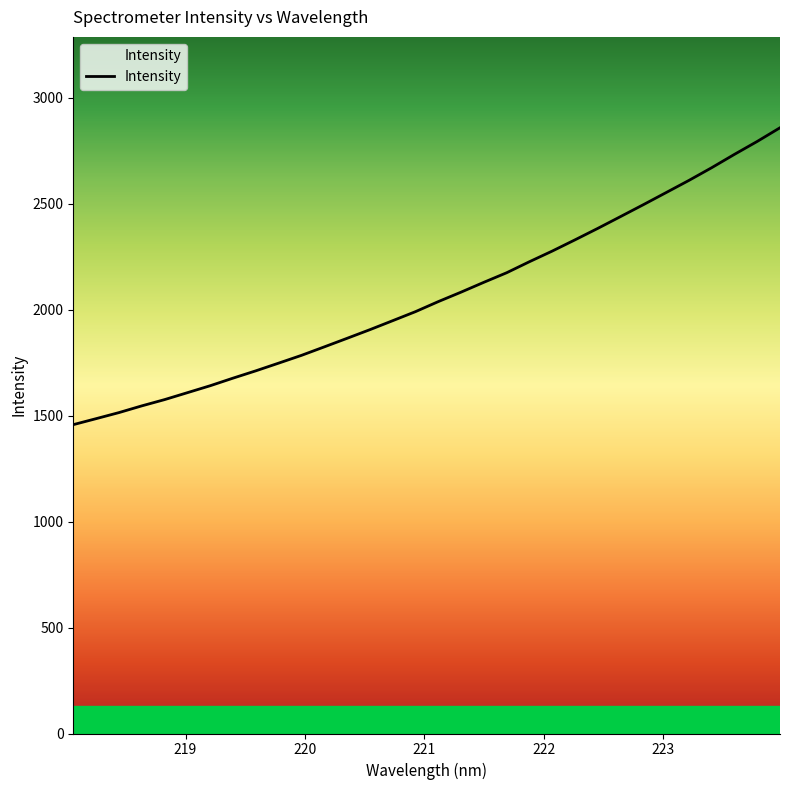

What is the difference between the maximum and minimum values?

1401.1